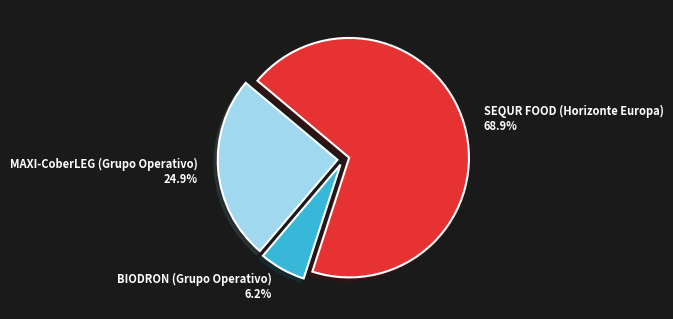

To the nearest percent, what portion does SEQUR FOOD (Horizonte Europa) represent?

69%